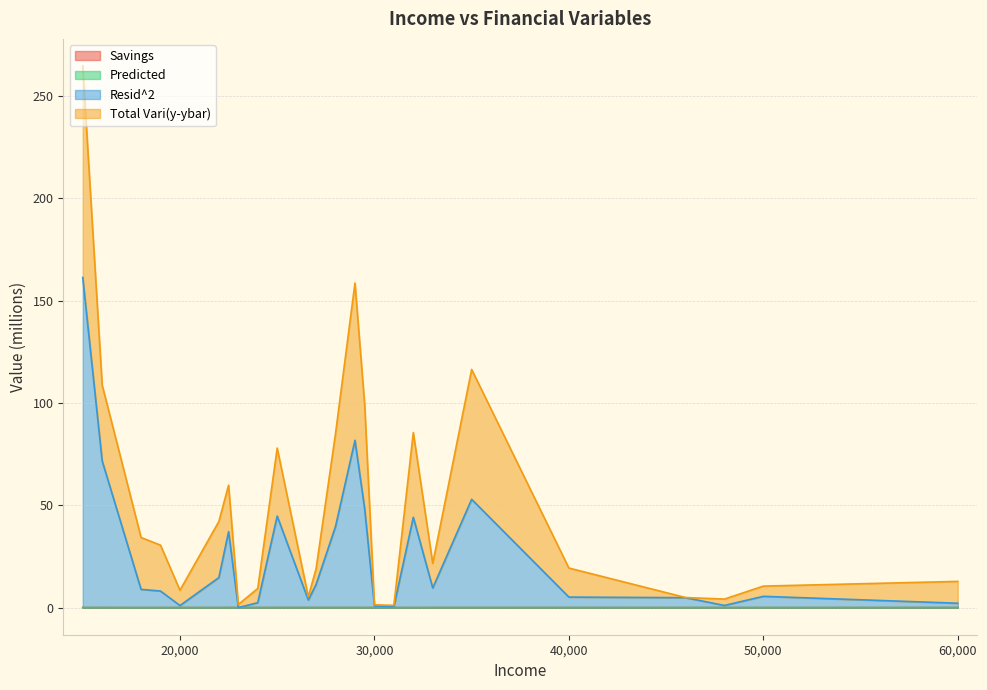

What value does the Resid^2 series have at 35000?

52.9